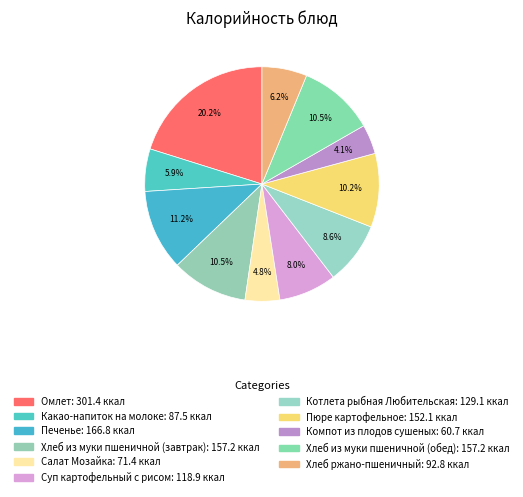

To the nearest percent, what portion does Суп картофельный с рисом represent?

8%